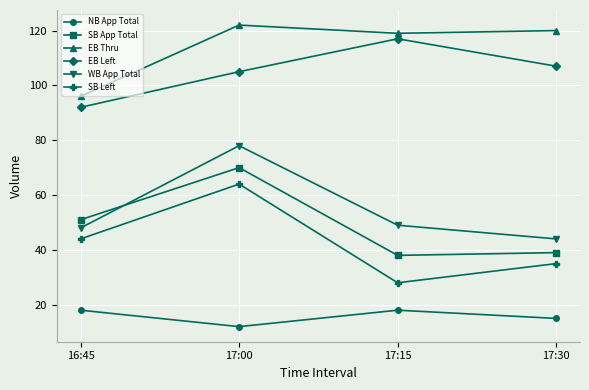

The NB App Total series shows 25 at 17:30. True or false?

False